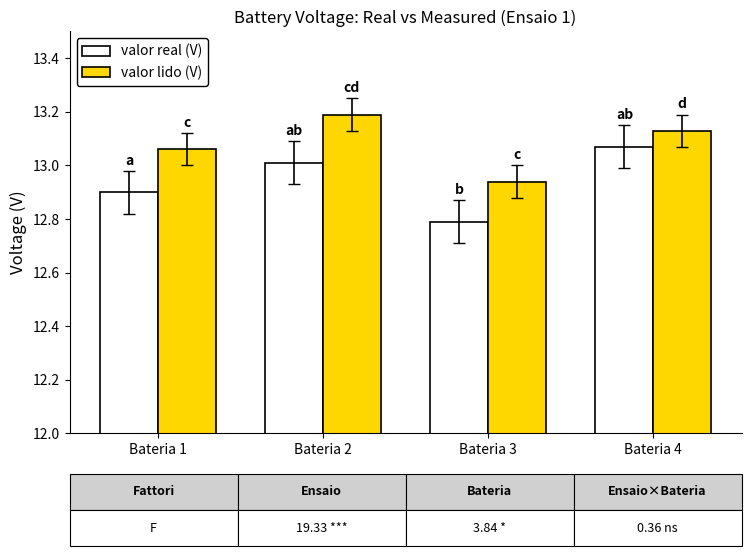

Is the value of valor lido (V) at Bateria 3 greater than the value of valor real (V) at Bateria 4?

No